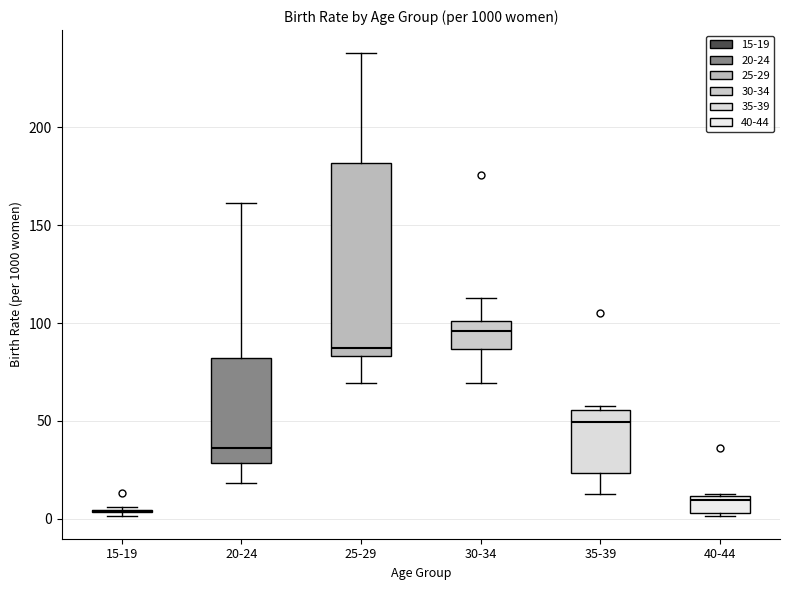

Reading left to right, transcribe this box plot: for each box, give where its median line is, the range the box spans, and where its two whiskers end, as read against the y-axis. The values are not printed on the chart, so give them approximately, as read against the axis.

15-19: box collapsed to a line at 5, whiskers 0 to 5
20-24: median 35, box 30 to 80, whiskers 20 to 160
25-29: median 85 (just above the box's lower edge), box 85 to 180, whiskers 70 to 240
30-34: median 95, box 85 to 100, whiskers 70 to 115
35-39: median 50, box 25 to 55, whiskers 15 to 60
40-44: median 10 (just below the box's upper edge), box 5 to 10, whiskers 0 to 15